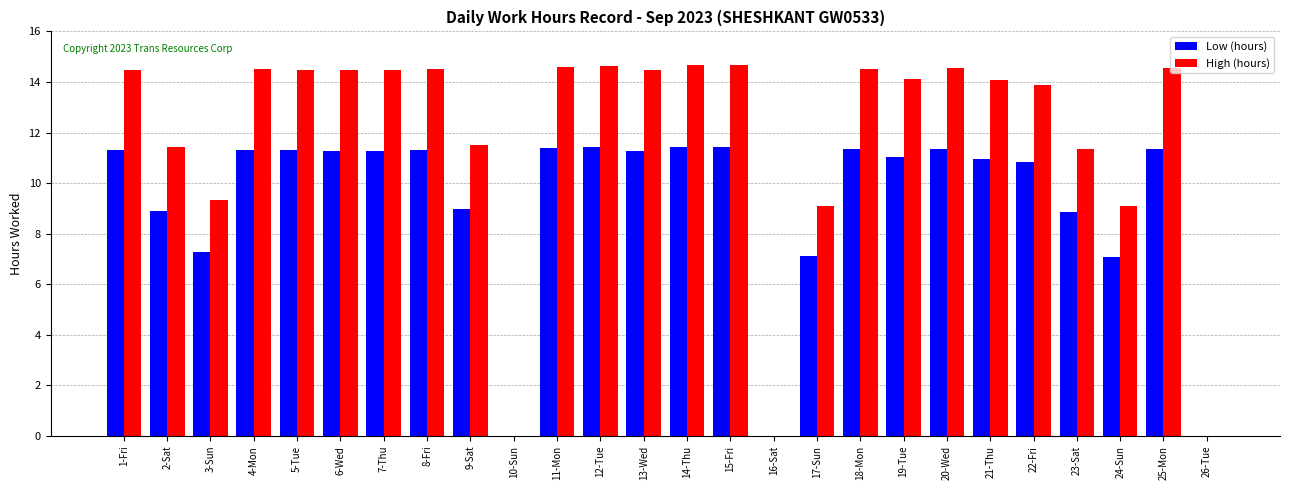

What is the spread (max minus min) of values at 5-Tue?

3.2